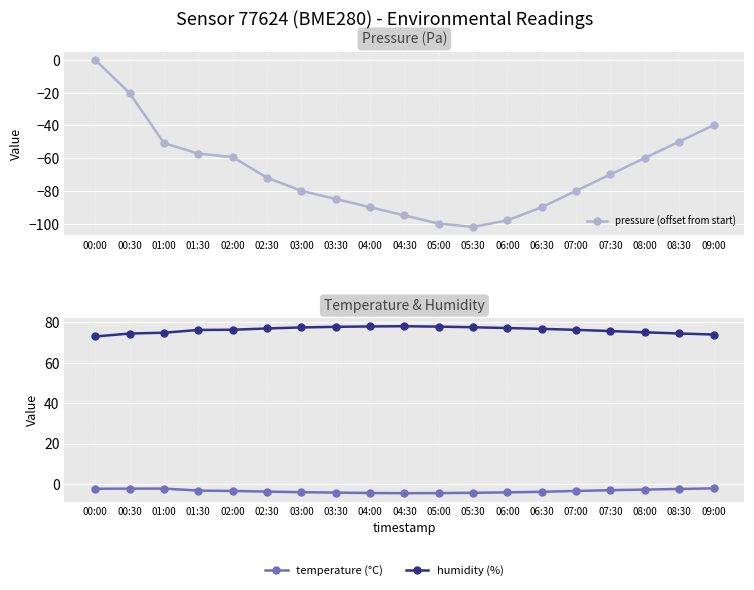

Which has a higher value, 00:30 or 02:00?

00:30